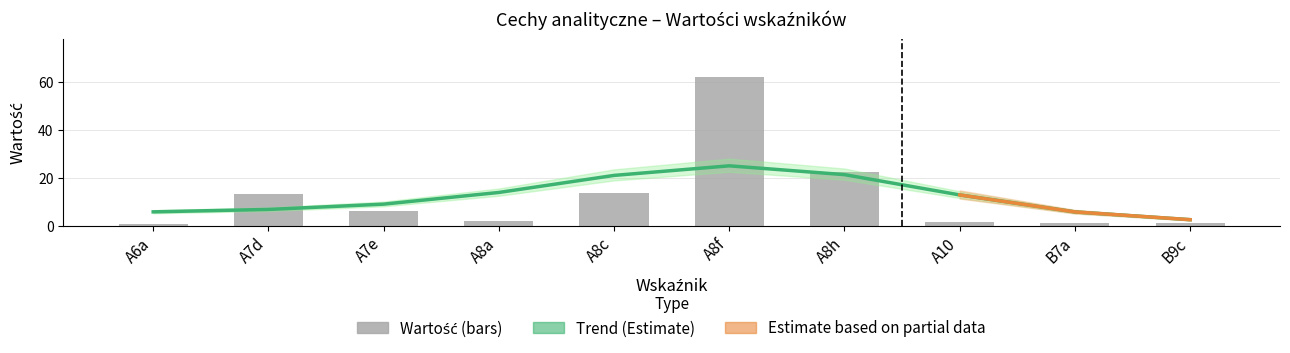

What position from the right is A8a?

7